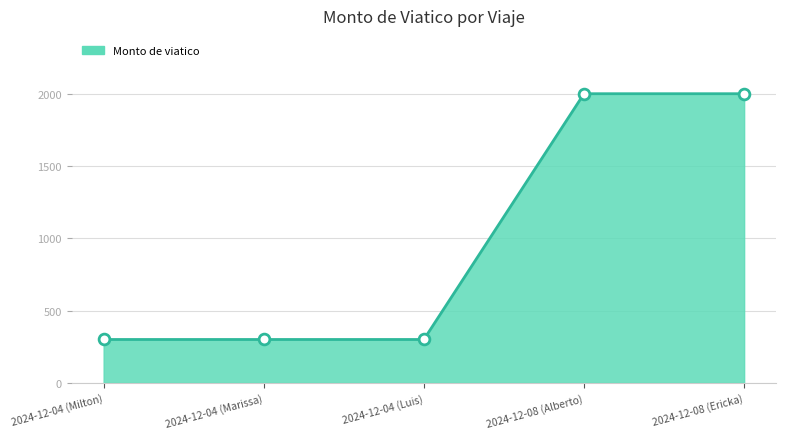

What is the ratio of the value at 2024-12-04 (Luis) to the value at 2024-12-04 (Marissa)?

1.0